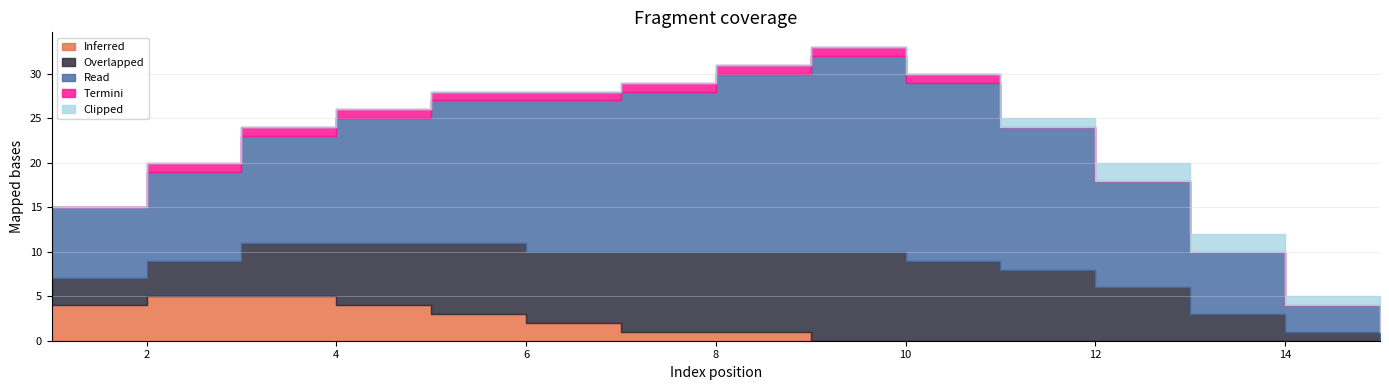

What is the spread (max minus min) of values at 2?

10